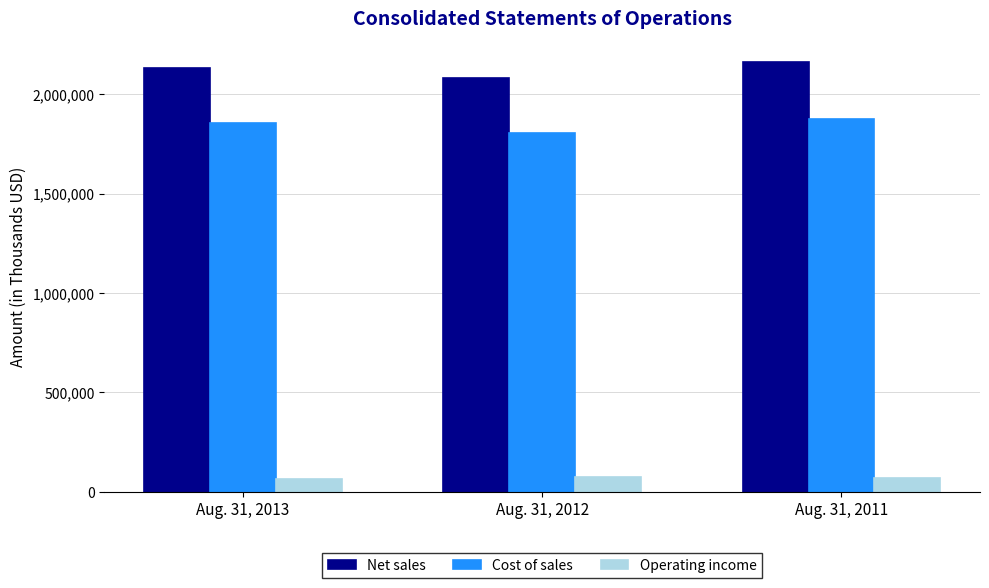

Is it true that Net sales equals 2917650 at Aug. 31, 2013?

False